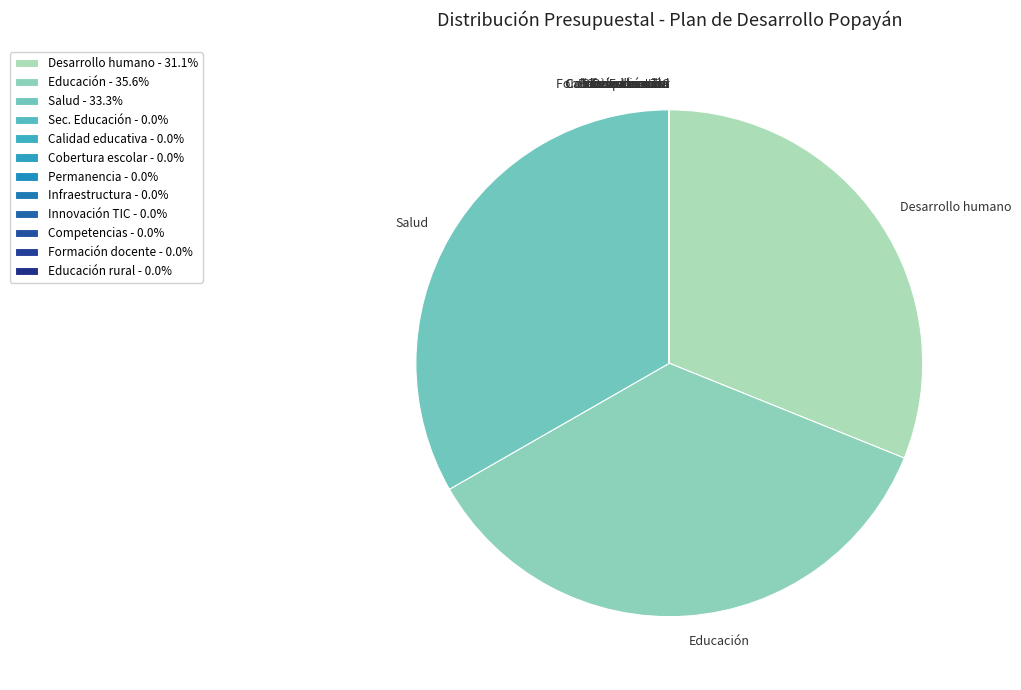

Does any single category account for the majority?

No